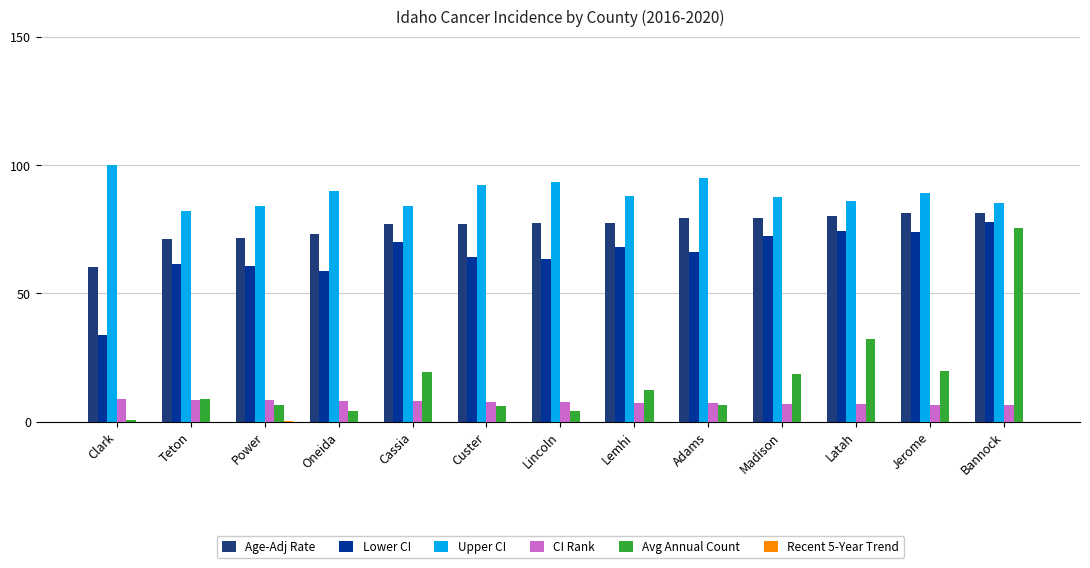

What is the highest value of the Lower CI series?

77.6